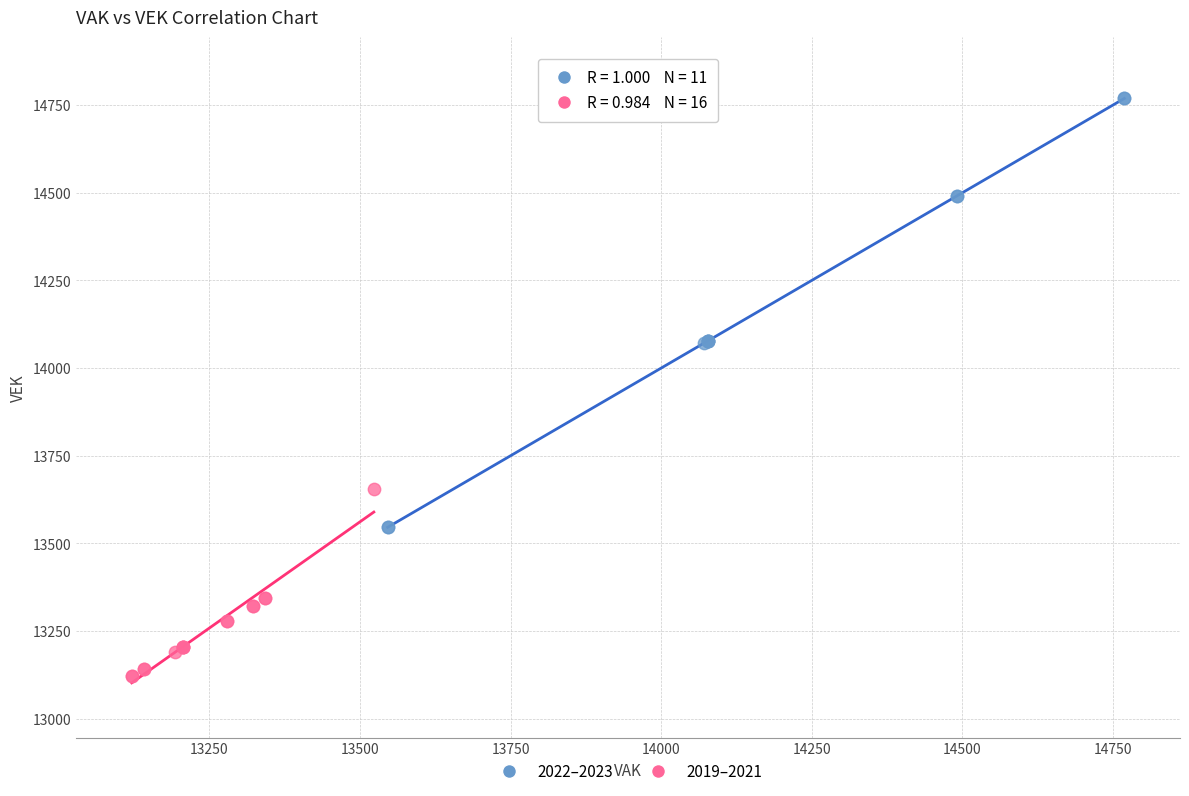

Which series contains the highest Y value?

2022–2023